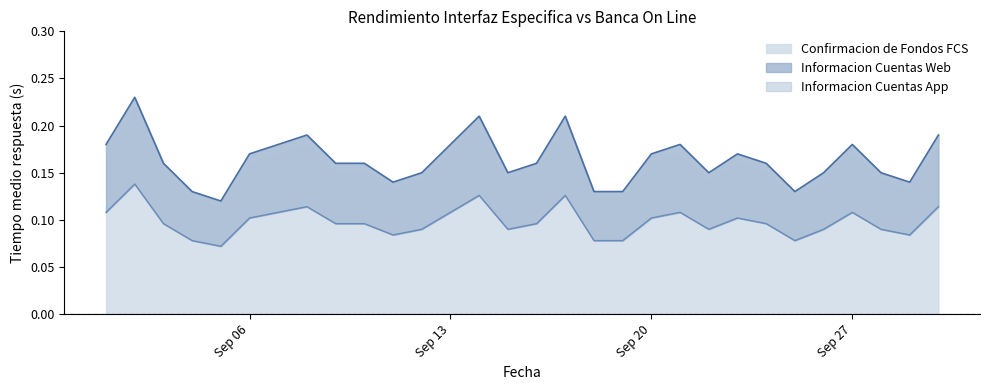

Where is the first local maximum for Informacion Cuentas App?

2021-09-02